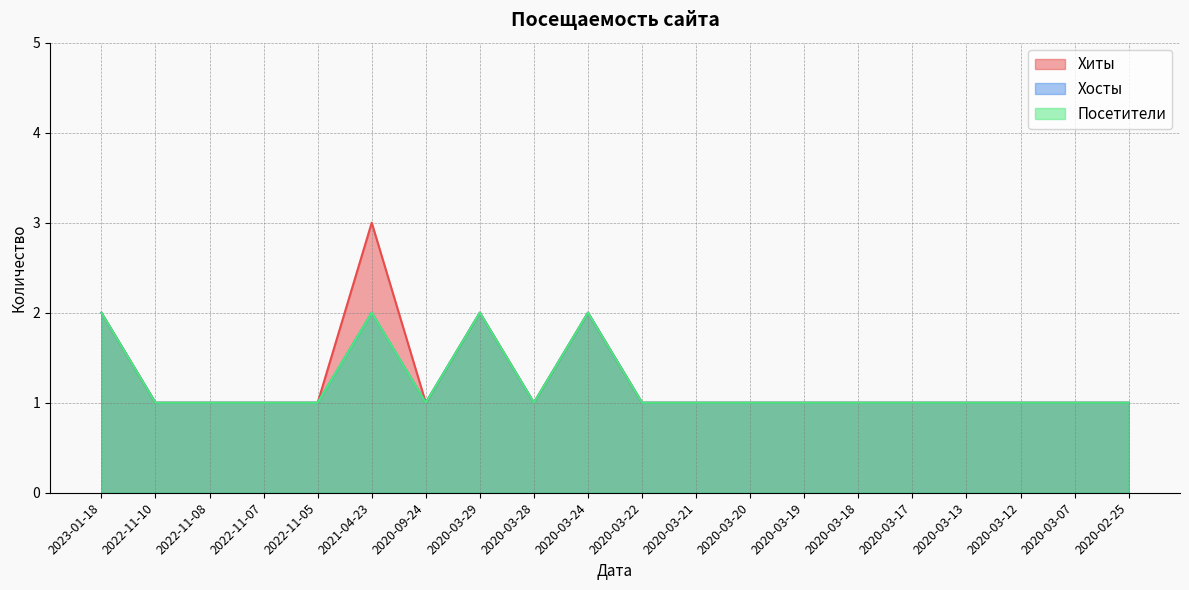

The Хиты series shows 2 at 2020-03-29. True or false?

True